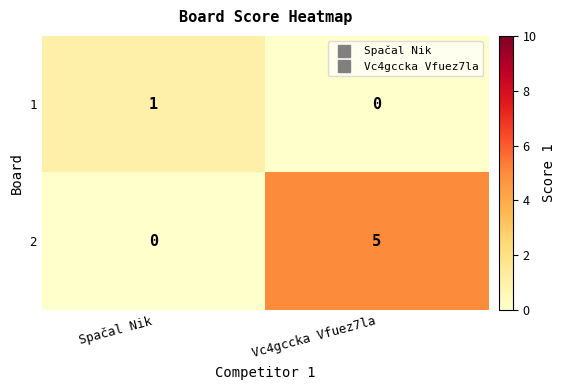

What is the difference between the maximum and minimum values in the 2 series?

5